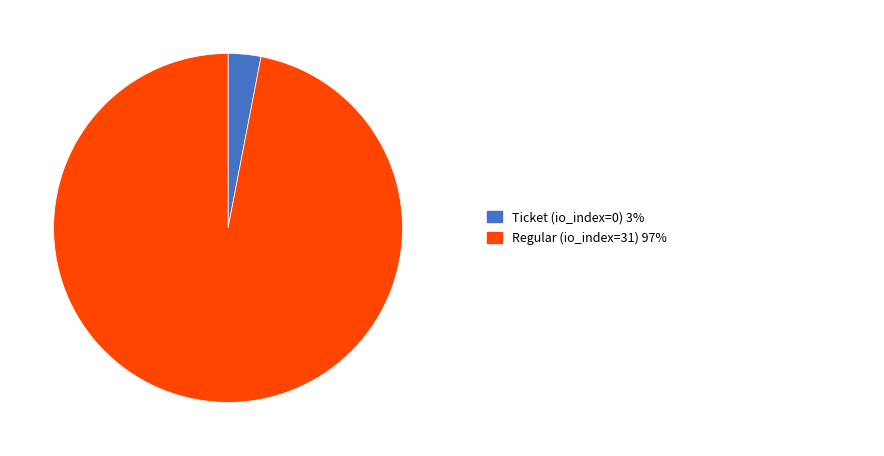

Is there a majority slice in this chart?

Yes